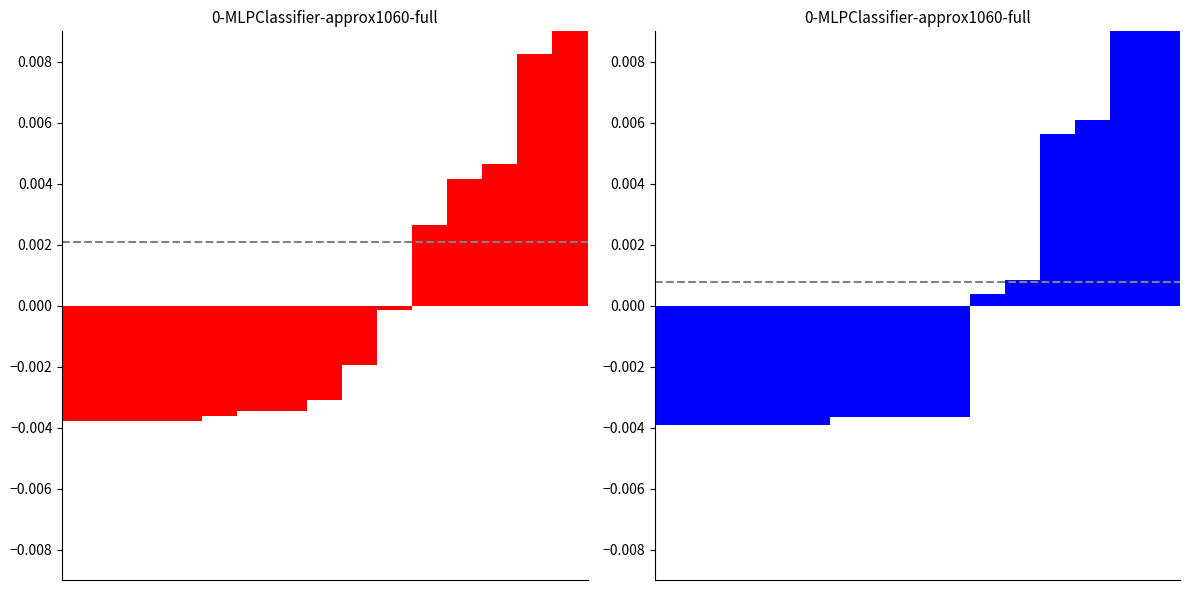

Between 0 and 4, which is larger?

4